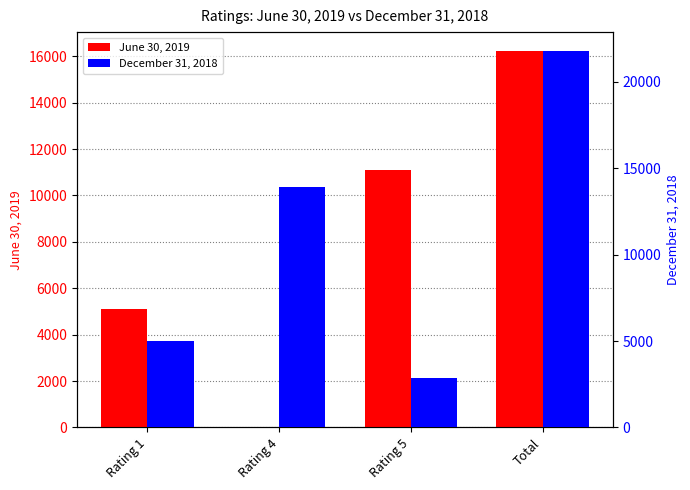

Reading left to right, what are all the values shown in this chart?

June 30, 2019: Rating 1=5121	Rating 4=0	Rating 5=11110	Total=16231
December 31, 2018: Rating 1=5010	Rating 4=13901	Rating 5=2887	Total=21798